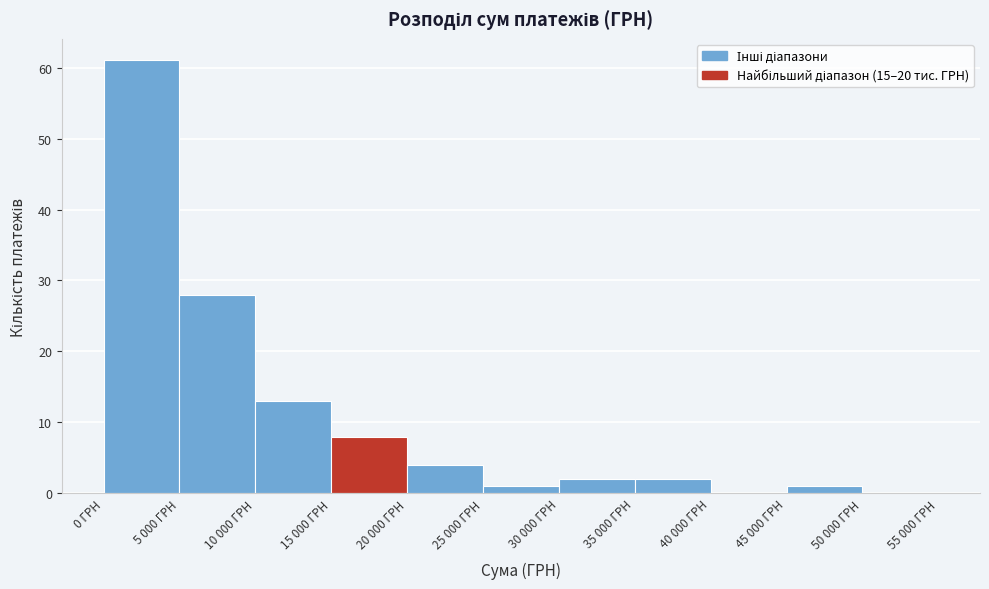

Reading left to right, extract all data points from this chart.

0 ГРН=61	5 000 ГРН=28	10 000 ГРН=13	15 000 ГРН=8	20 000 ГРН=4	25 000 ГРН=1	30 000 ГРН=2	35 000 ГРН=2	40 000 ГРН=0	45 000 ГРН=1	50 000 ГРН=0